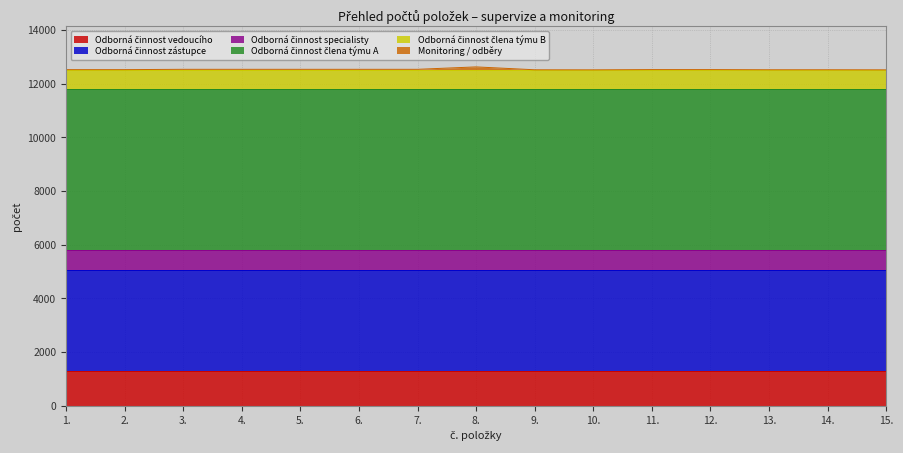

What is the value of the Odborná činnost člena týmu B point at the 7th from the left?

700